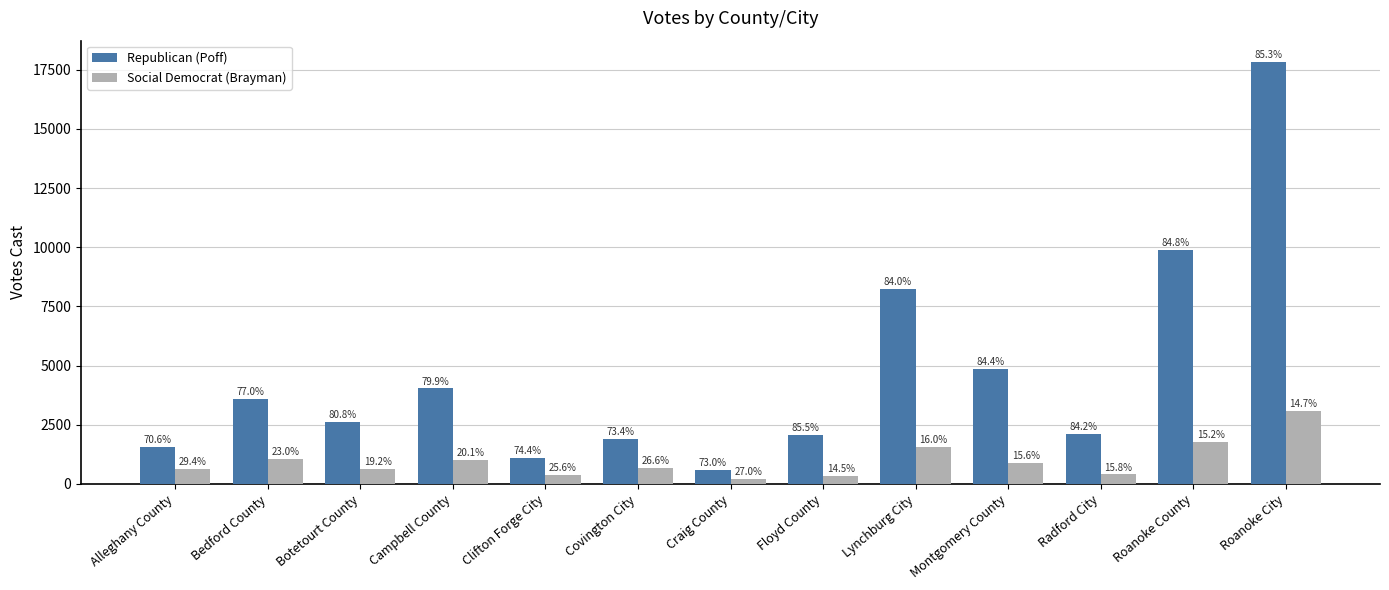

How many groups of bars are there?

13